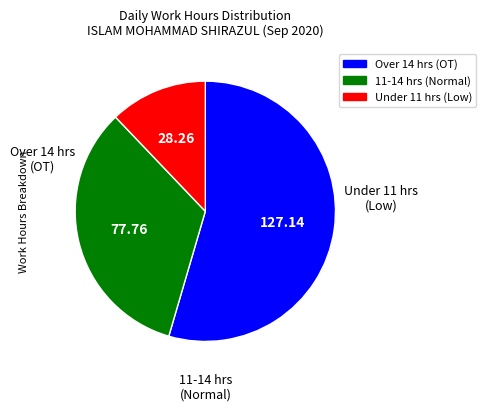

Does any single category account for the majority?

Yes